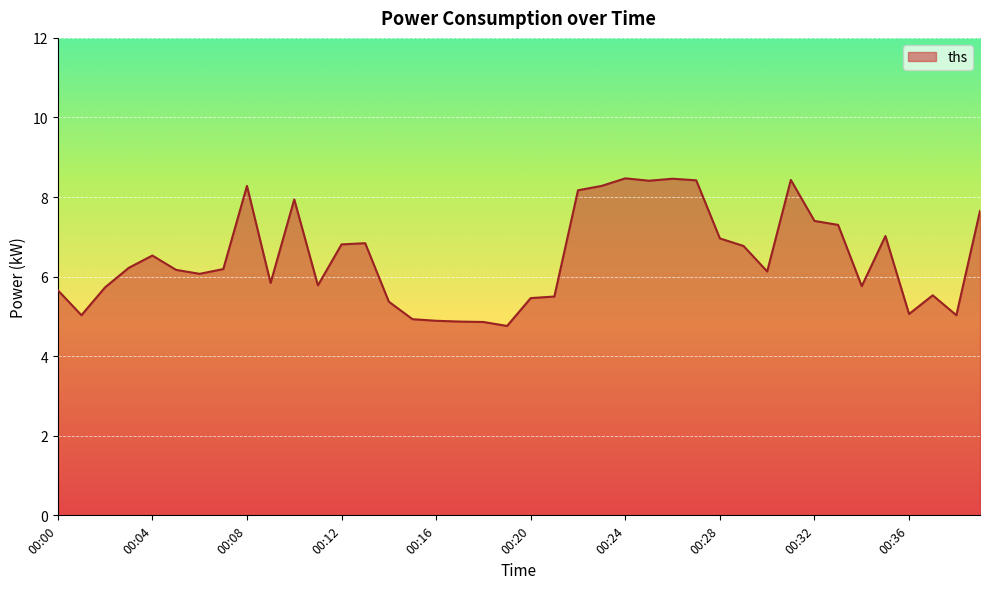

What is the maximum value shown in the chart?

8.5